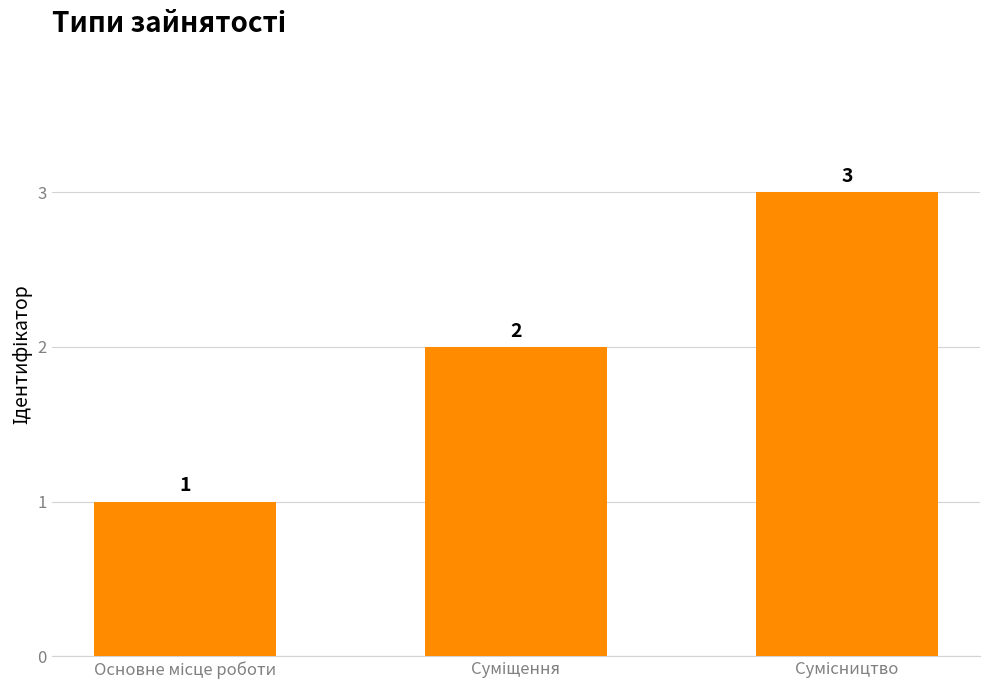

What is the maximum value shown in the chart?

3